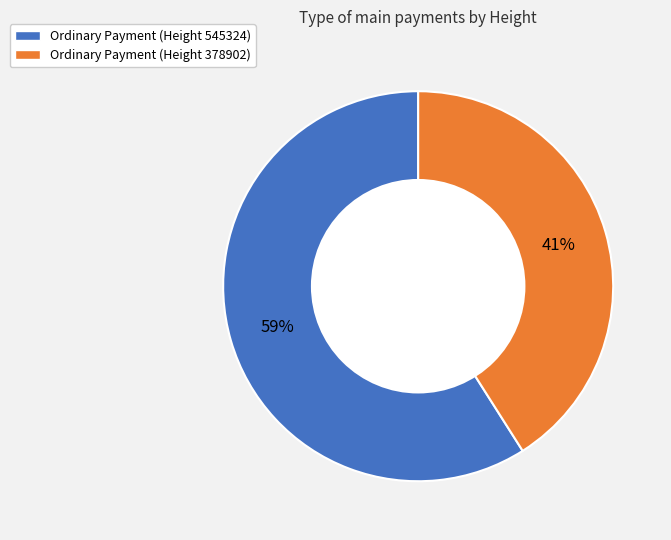

Combined, do Ordinary Payment (Height 545324) and Ordinary Payment (Height 378902) account for over 50%?

Yes